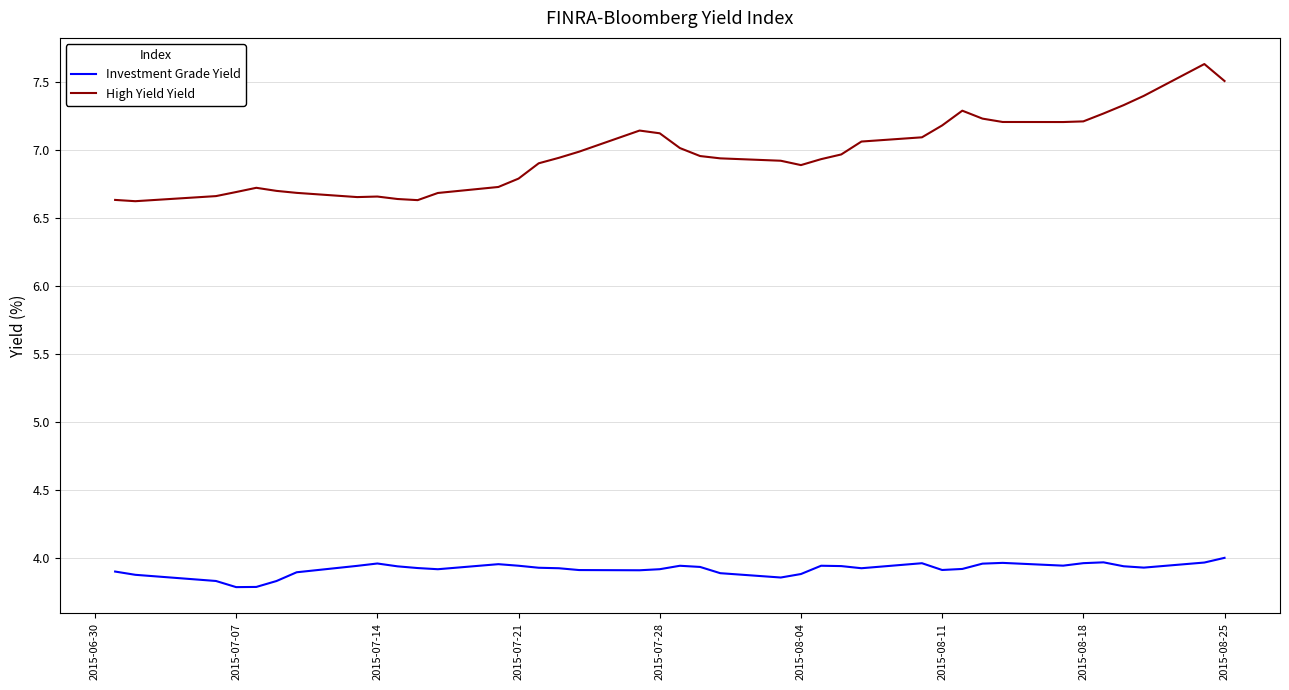

True or false: High Yield Yield and Investment Grade Yield intersect in this chart.

False